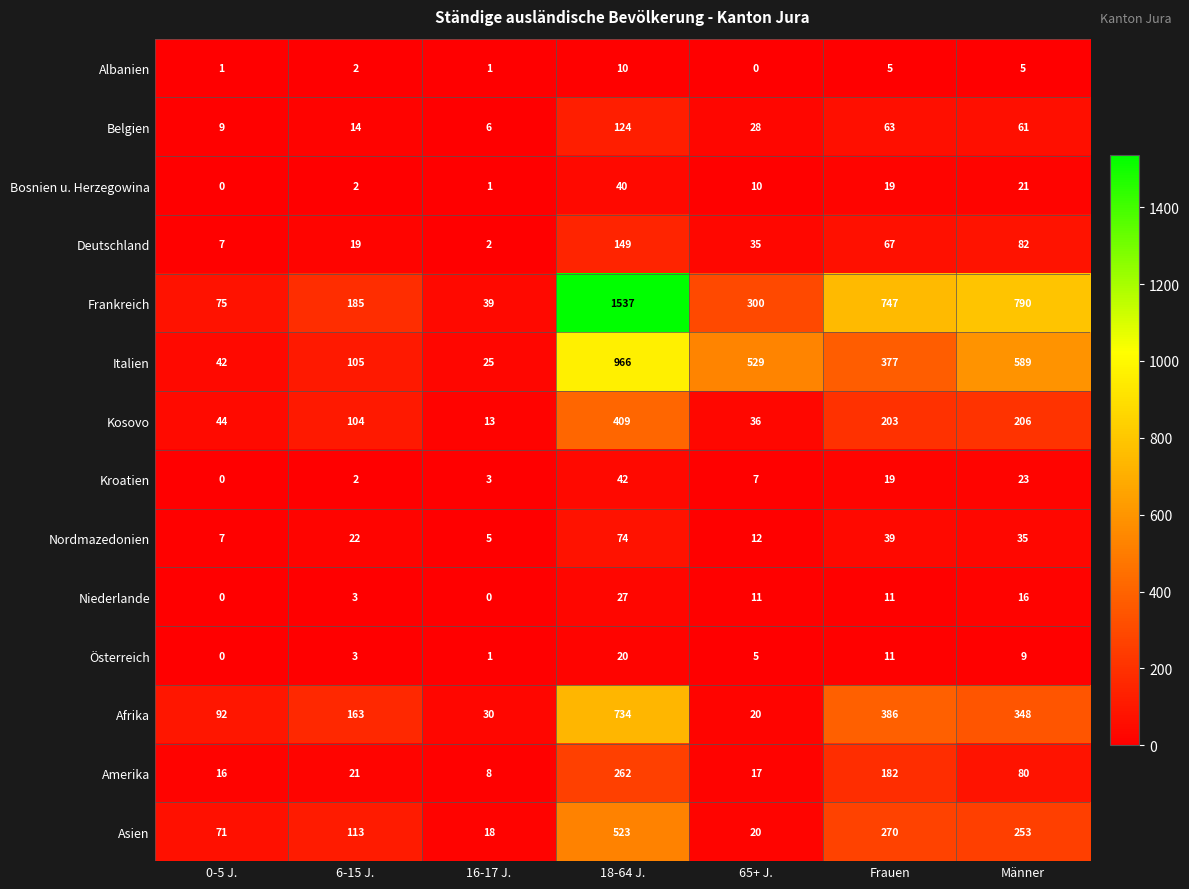

Which series has the largest range (max minus min)?

Frankreich